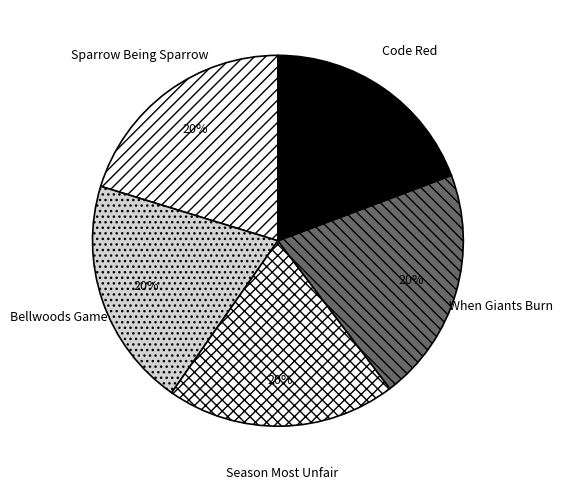

How many slices are in this pie chart?

5